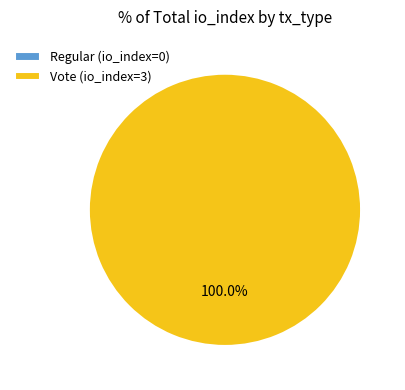

To the nearest percent, what is the combined percentage of Regular (io_index=0) and Vote (io_index=3)?

100%